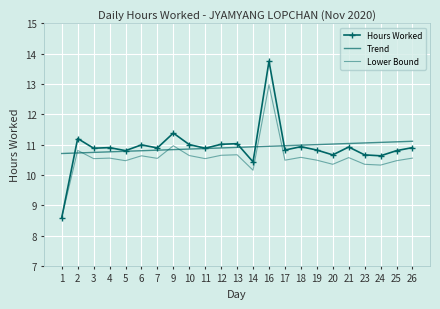

How many intersections are there between Trend and Lower Bound?

6